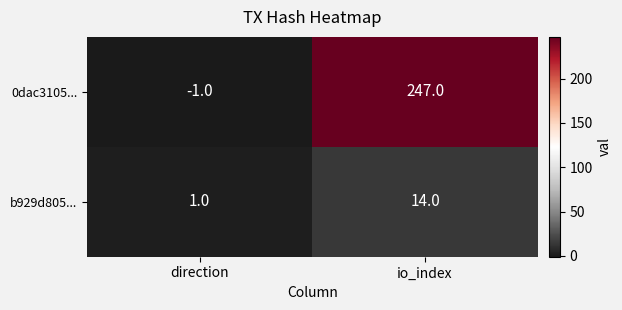

Rank the series by their average value, from highest to lowest.

0dac3105..., b929d805...